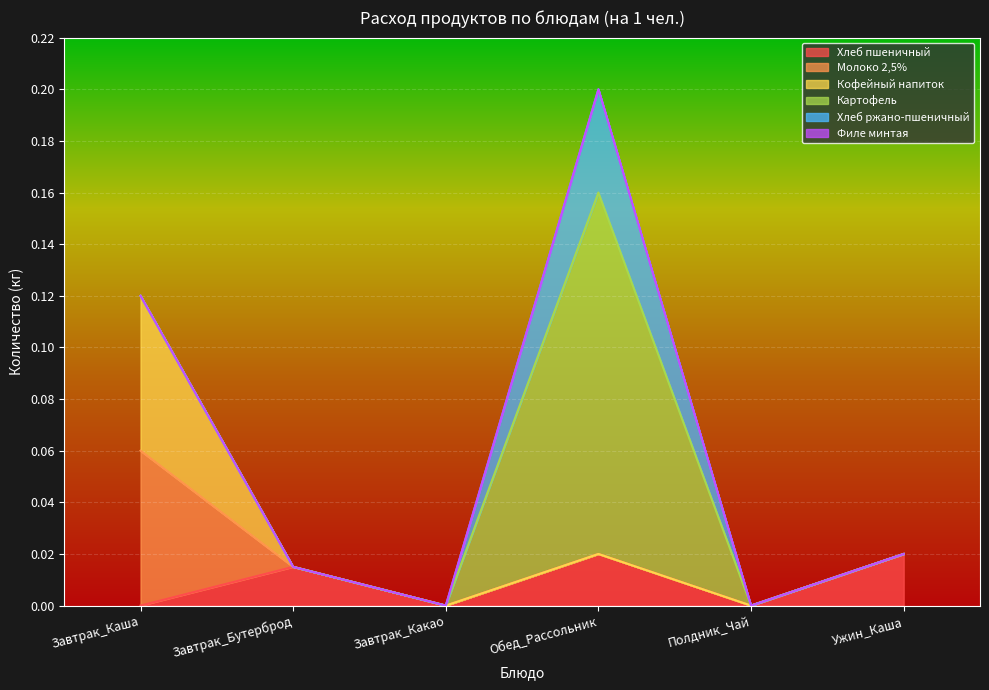

Is the value of Картофель at Обед_Рассольник greater than the value of Хлеб ржано-пшеничный at Завтрак_Бутерброд?

Yes